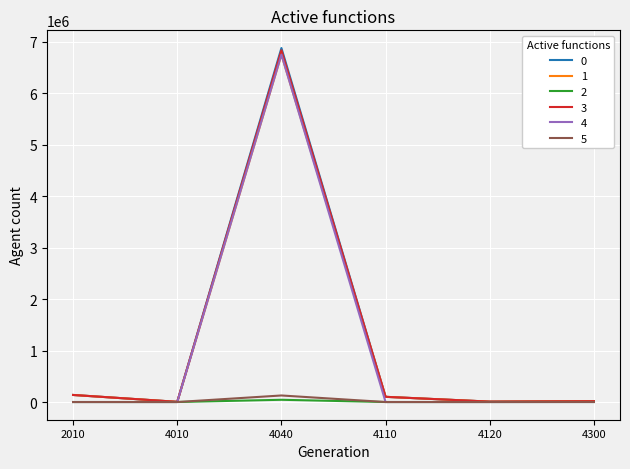

What is the maximum value shown in the chart?

6879367.0